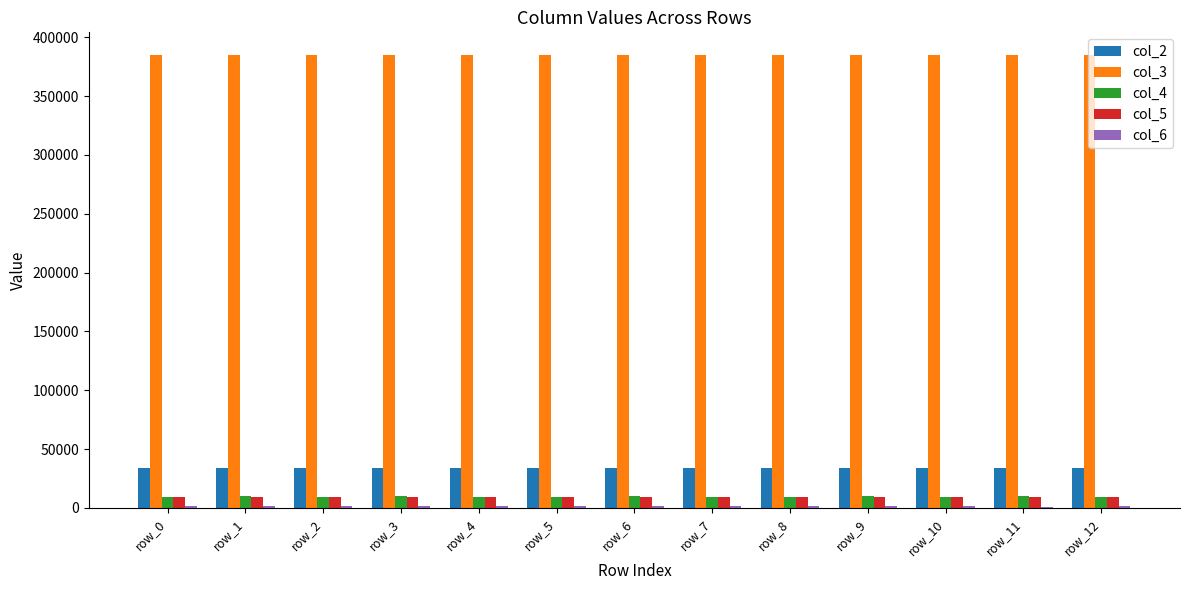

The col_5 series shows 9033 at row_0. True or false?

True